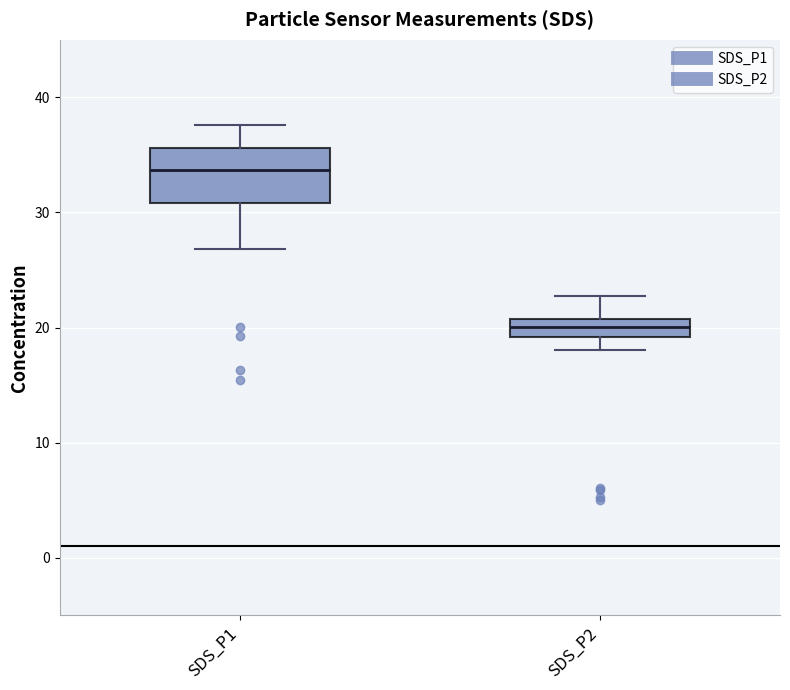

Reading left to right, read every box against the y-axis: the position of its median line, the range the box covers, and the ends of its whiskers. The values are not printed on the chart, so give them approximately, as read against the axis.

SDS_P1: median 34, box 31 to 36, whiskers 27 to 38
SDS_P2: median 20, box 19 to 21, whiskers 18 to 23